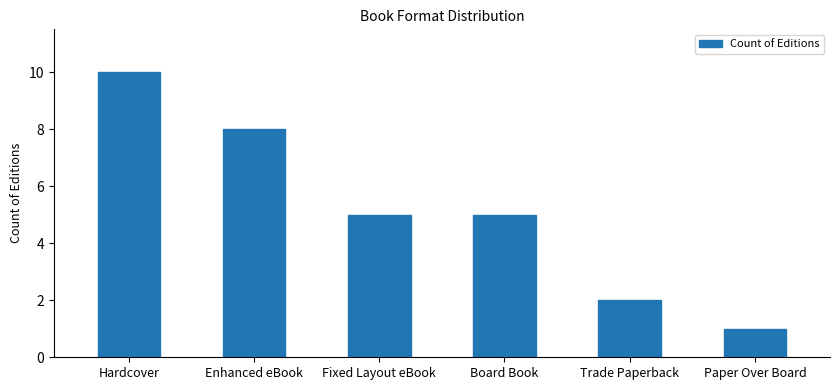

Between Trade Paperback and Fixed Layout eBook, which is larger?

Fixed Layout eBook